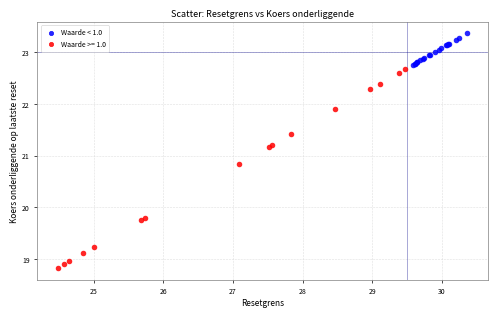

Which series contains the highest Y value?

Waarde < 1.0